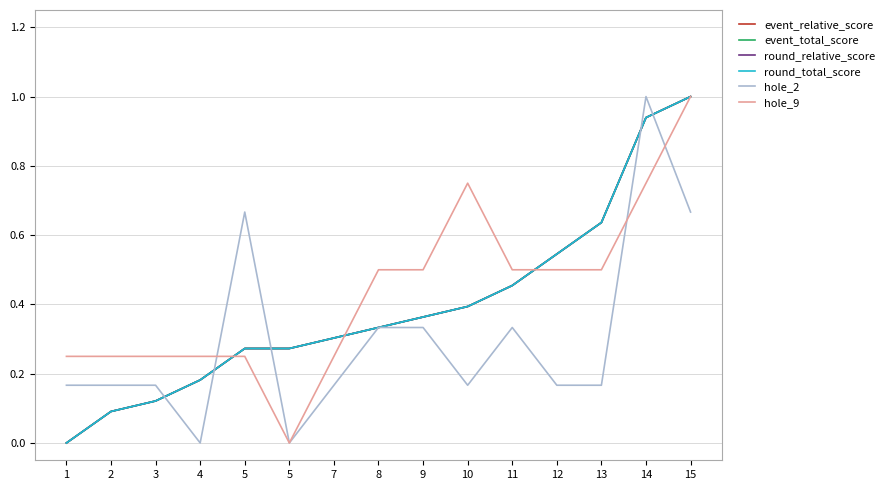

Is this an area chart (filled region under the line)?

No